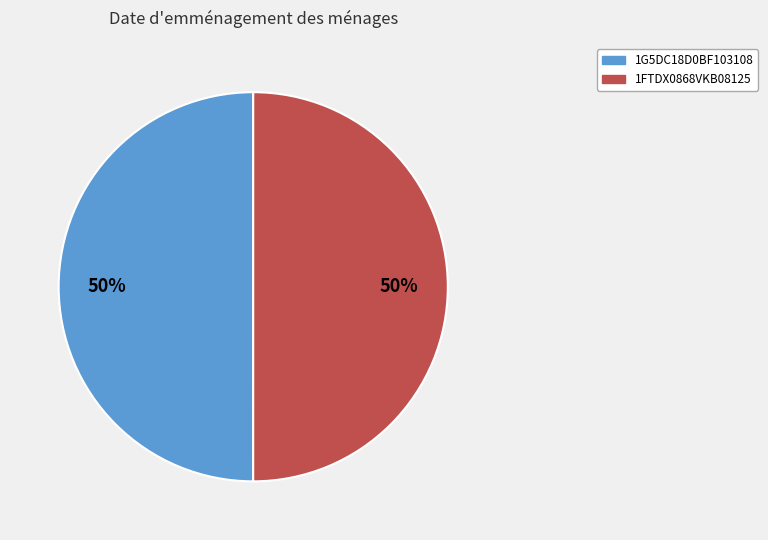

Count the number of slices in the pie.

2